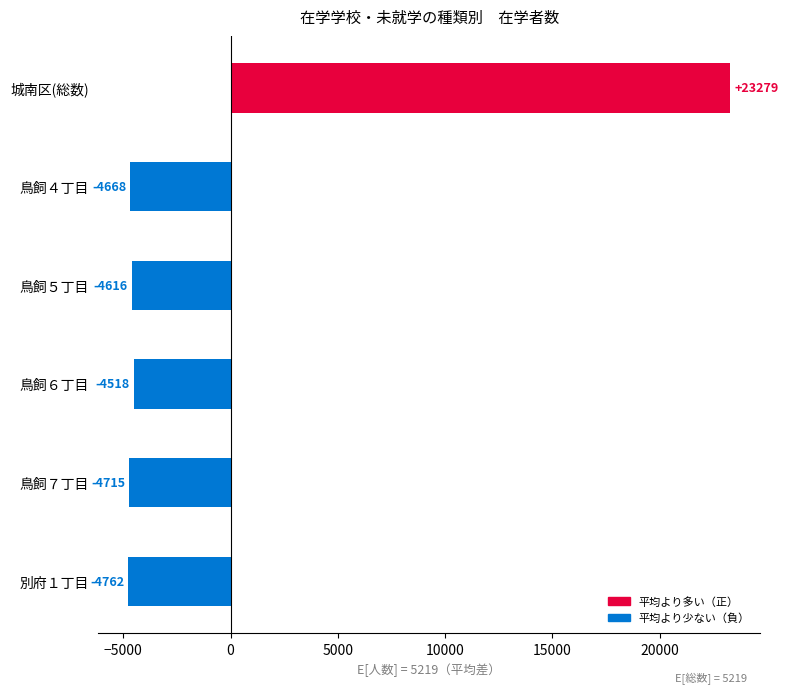

How many positive values are there?

1